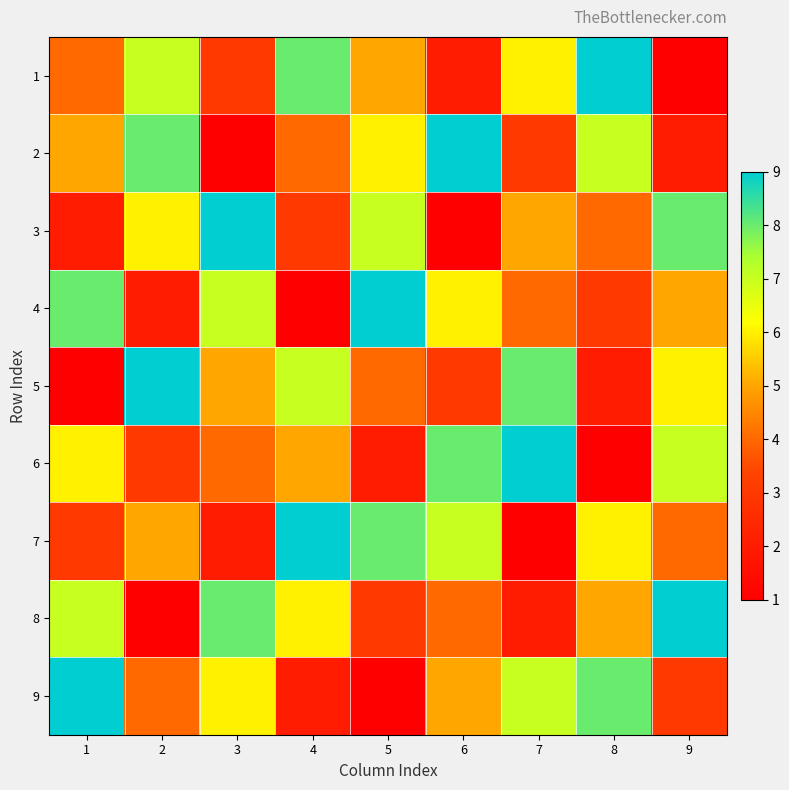

What is the maximum value shown in the chart?

9